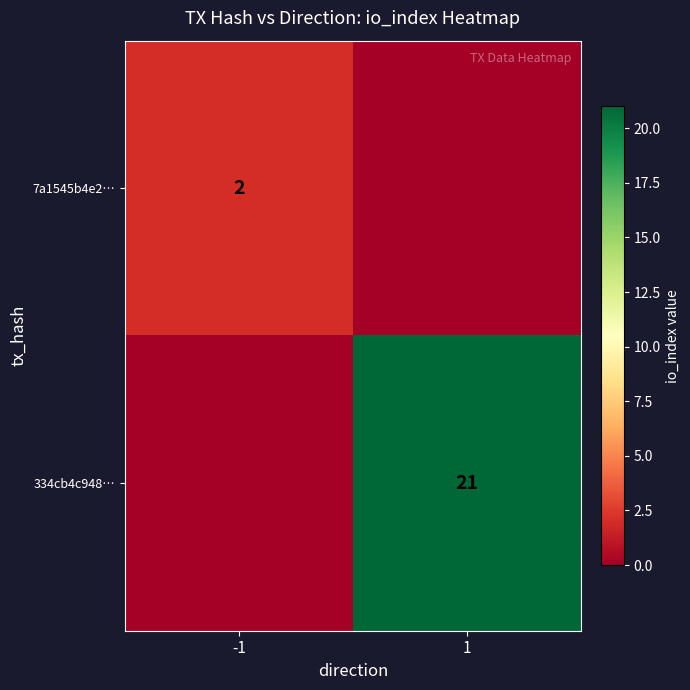

The value of 334cb4c948… at 1 is 21. True or false?

True